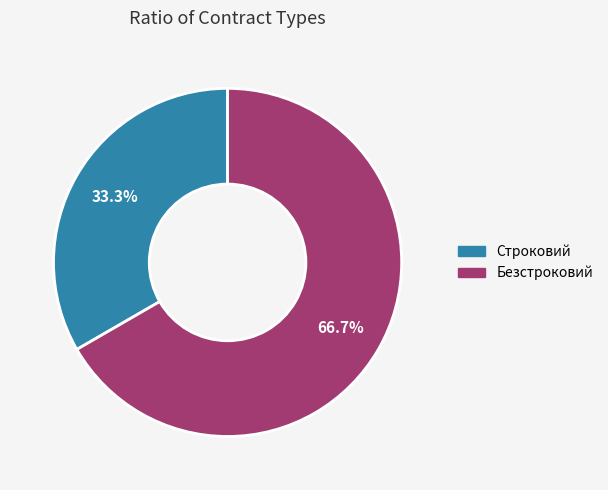

How many segments does this pie chart have?

2